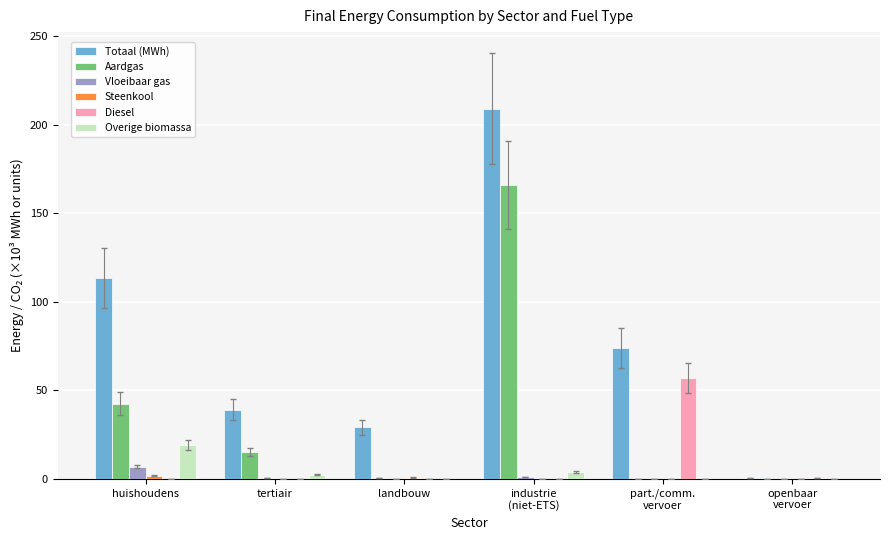

What is the sum of all Totaal (MWh) values?

464.8